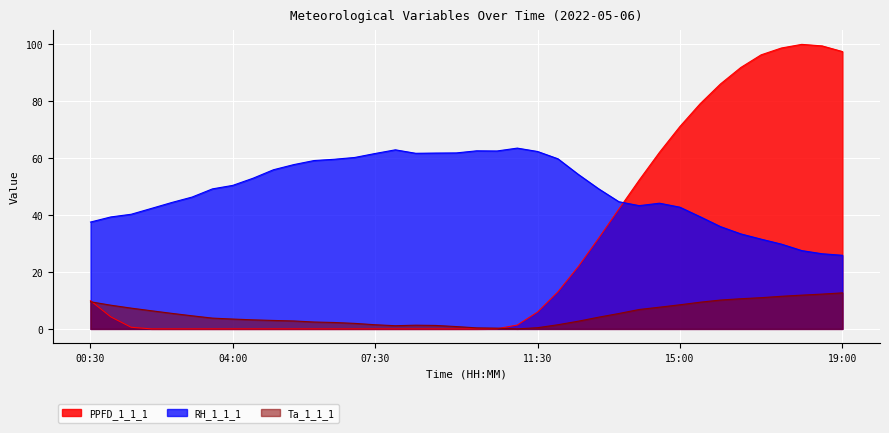

Rank the series by their maximum value, from highest to lowest.

PPFD_1_1_1, RH_1_1_1, Ta_1_1_1